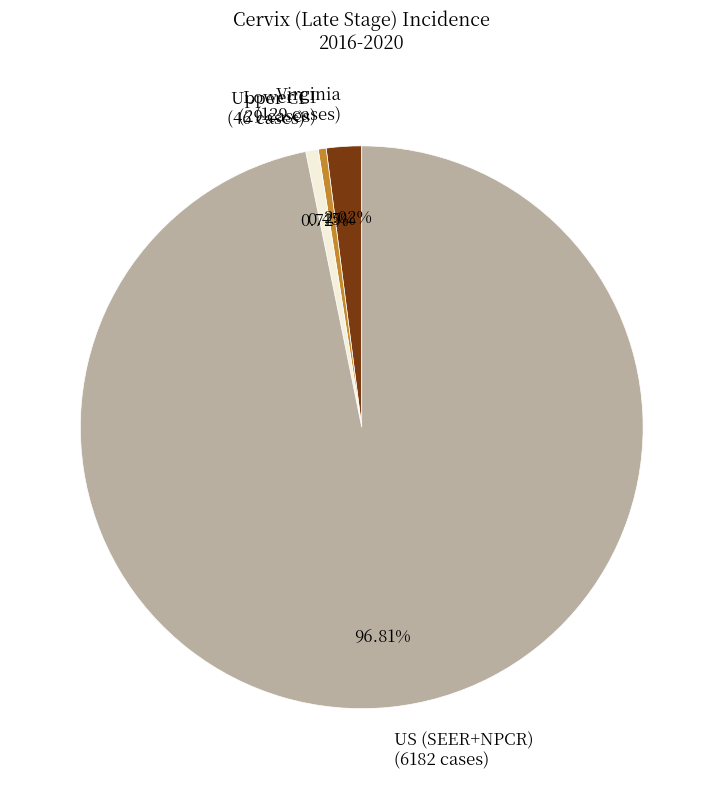

Is US (SEER+NPCR) the majority of the pie?

Yes